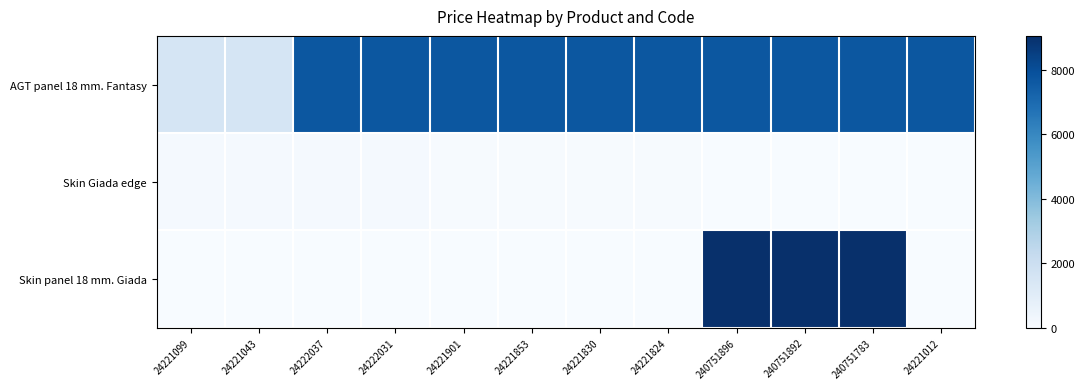

Which has a higher value, 24222037 or 24222031?

24222037